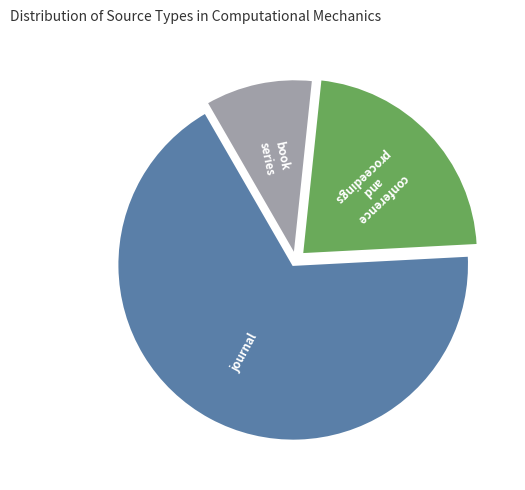

Is there a majority slice in this chart?

Yes